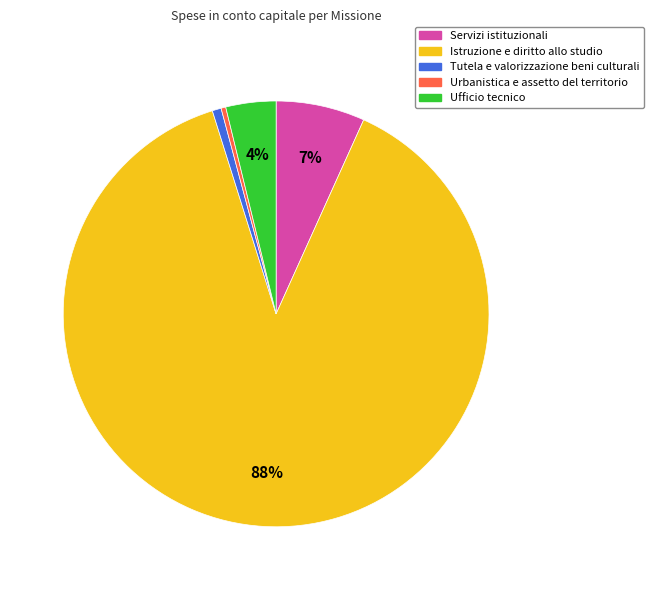

To the nearest percent, what is the average slice percentage?

20%